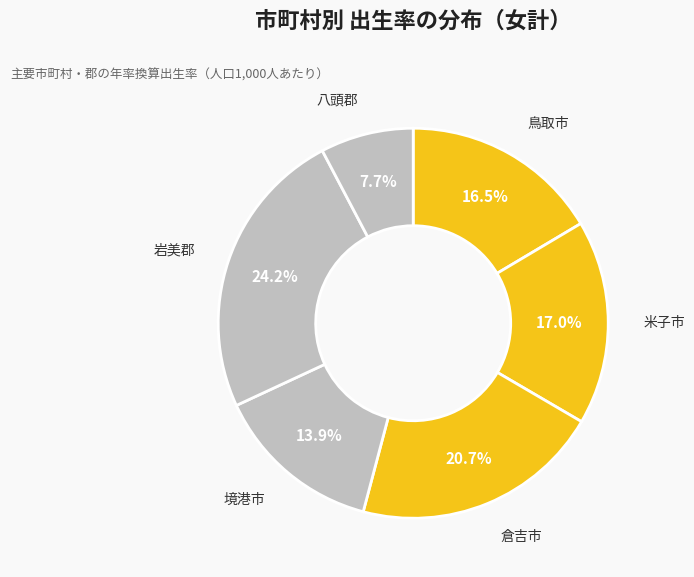

The 倉吉市 slice represents 21% of the pie. True or false?

True